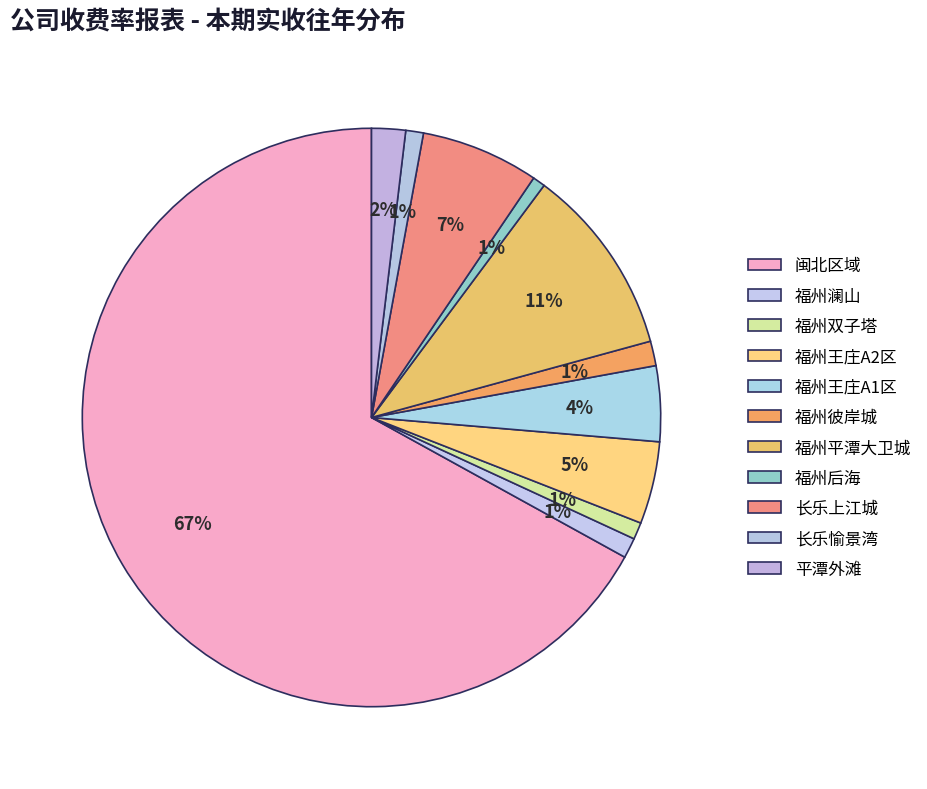

To the nearest percent, what portion does 福州澜山 represent?

1%